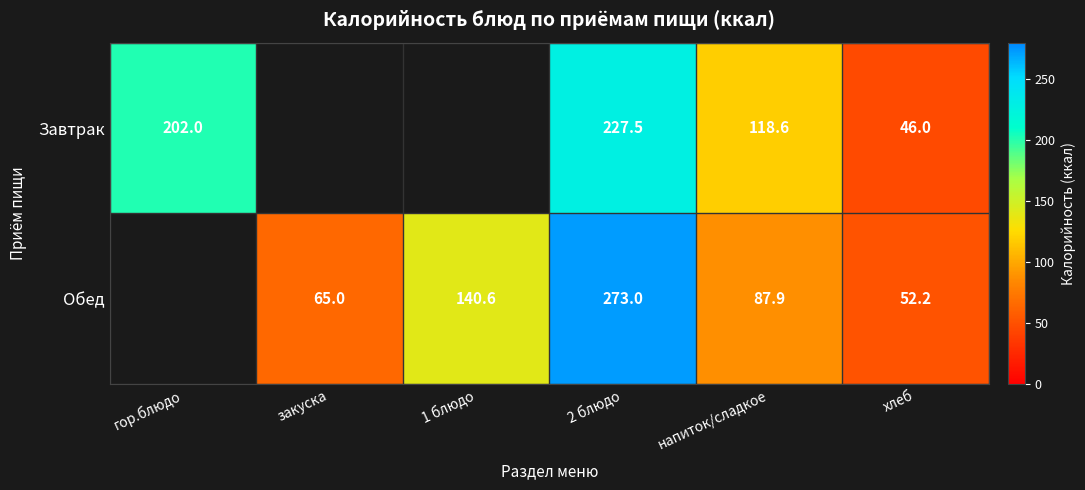

Which category has the highest value across all series?

2 блюдо